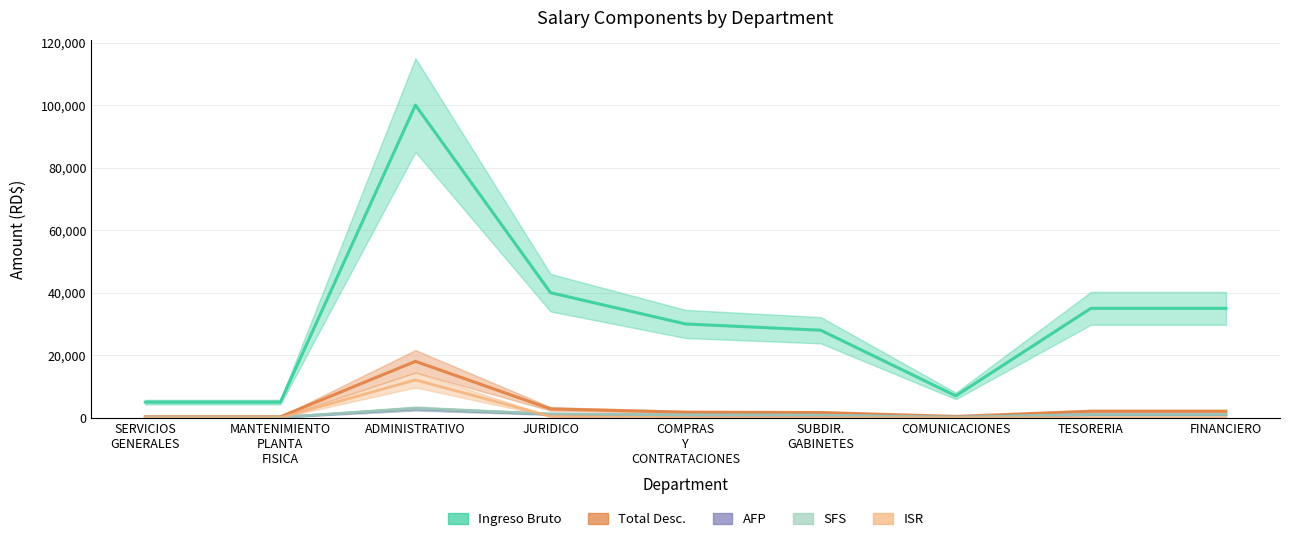

What is the difference between the Total Desc. values at SUBDIR. GABINETES and TESORERIA?

413.7